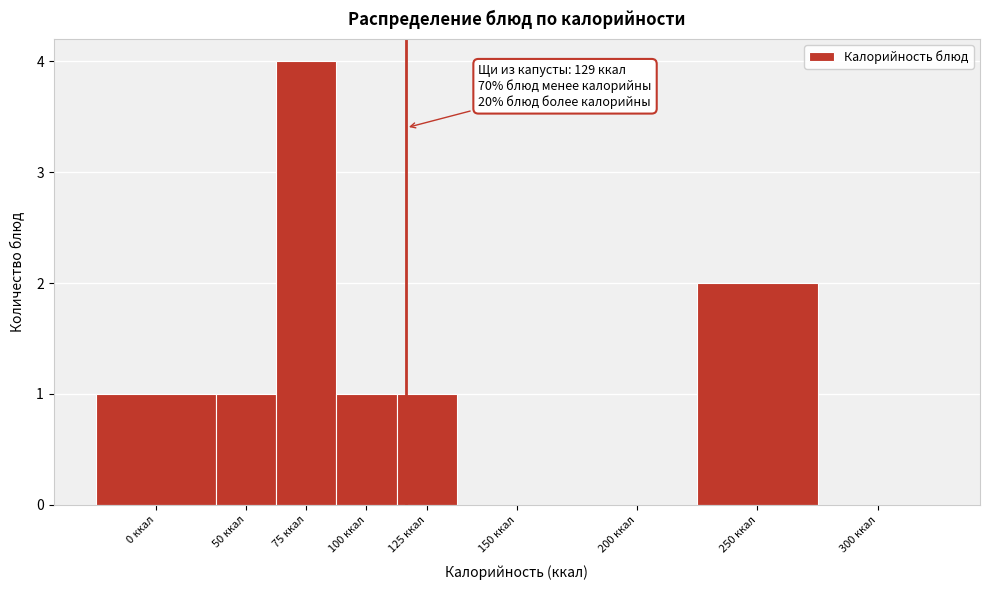

Reading left to right, what are all the values shown in this chart?

0 ккал=1	50 ккал=1	75 ккал=4	100 ккал=1	125 ккал=1	150 ккал=0	200 ккал=0	250 ккал=2	300 ккал=0